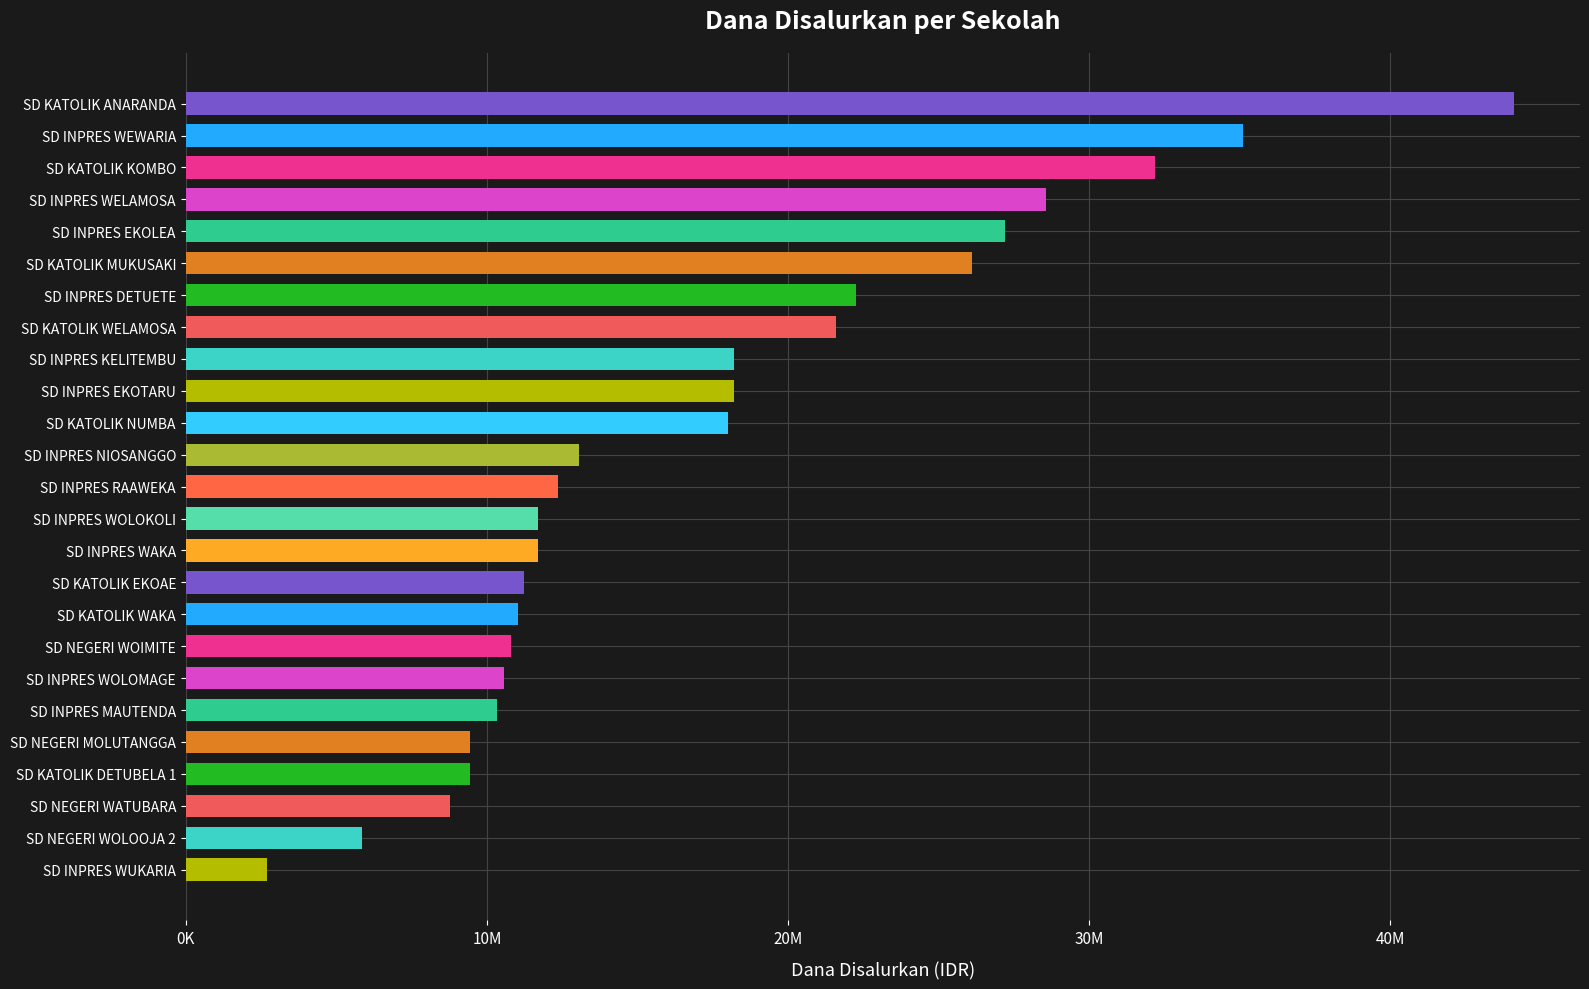

Are the bars grouped side by side (vs. stacked)?

No